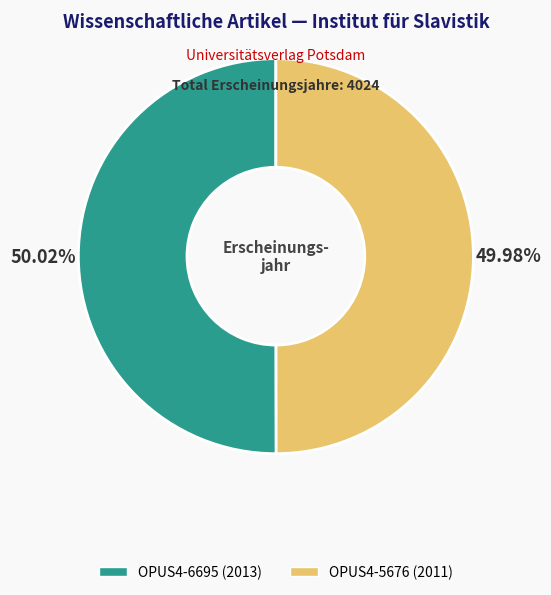

Does any single category account for the majority?

Yes